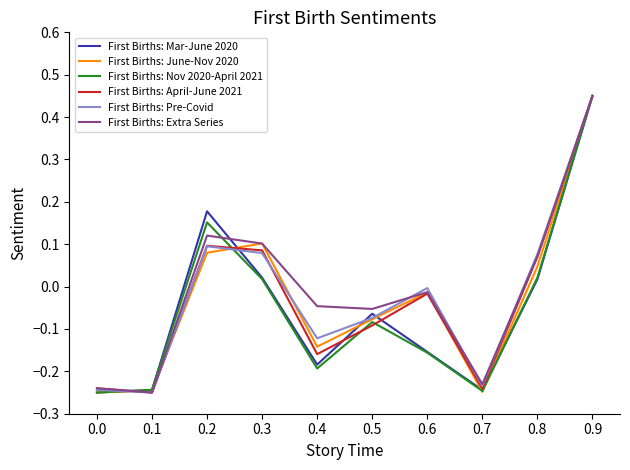

What is the total value across all series at 0.0?

-1.5